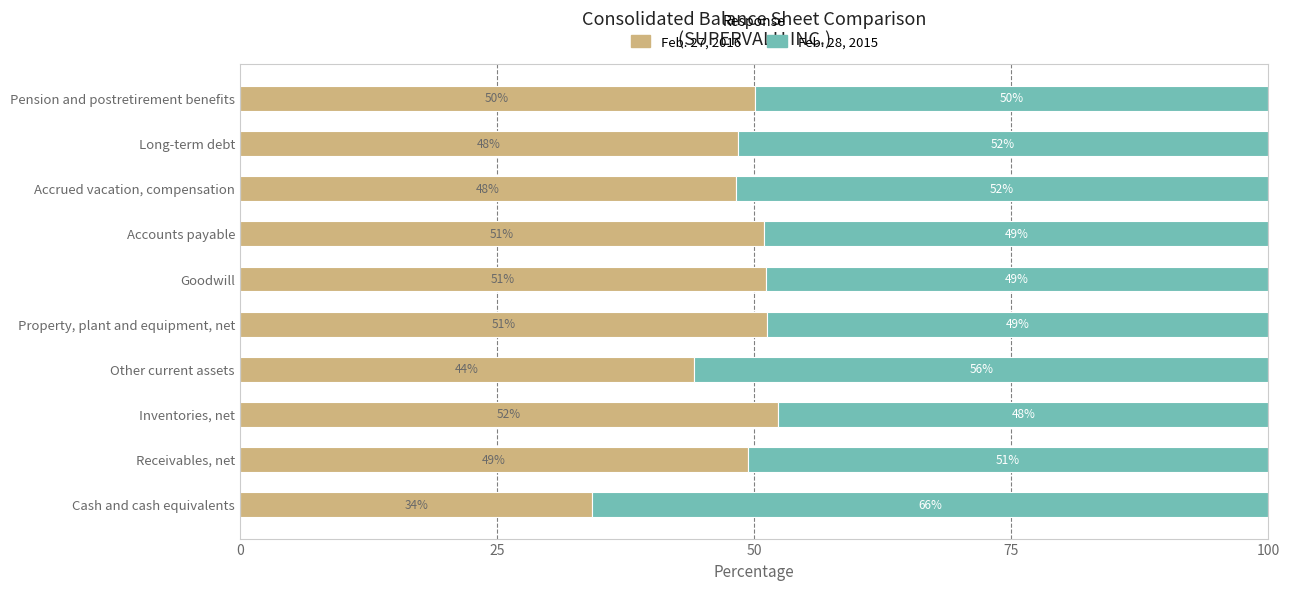

What value does the Feb. 27, 2016 series have at Receivables, net?

49.4